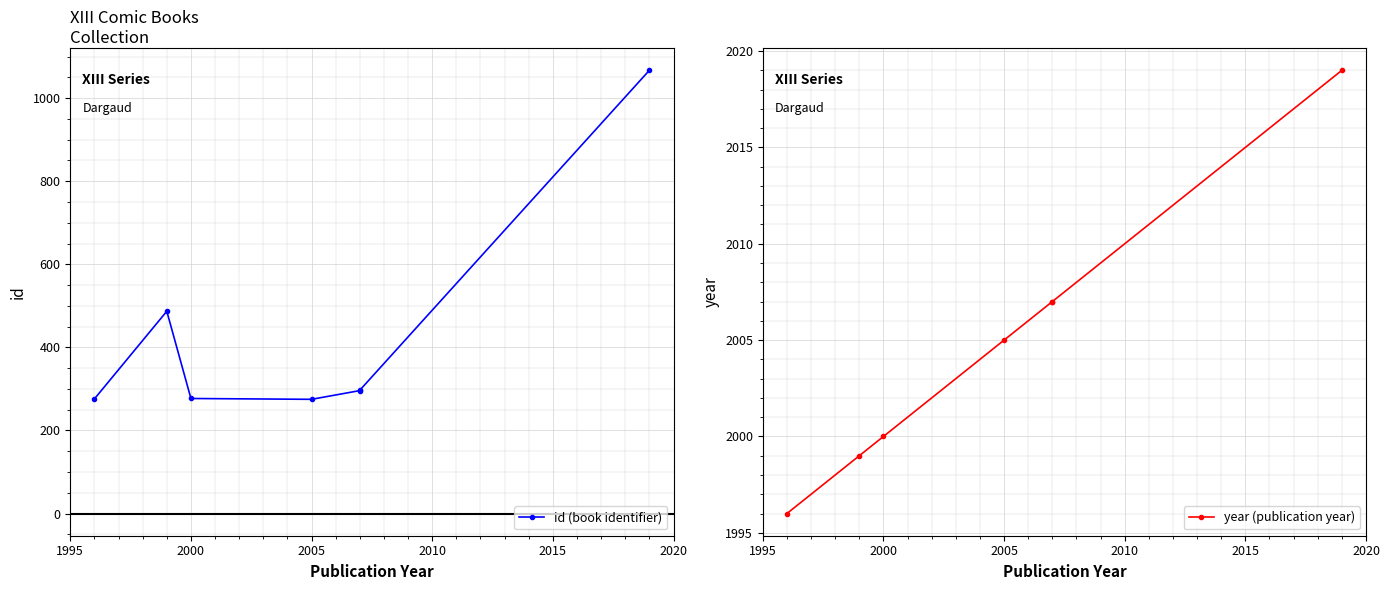

Which series changed the most between 2000 and 2015?

id (book identifier)